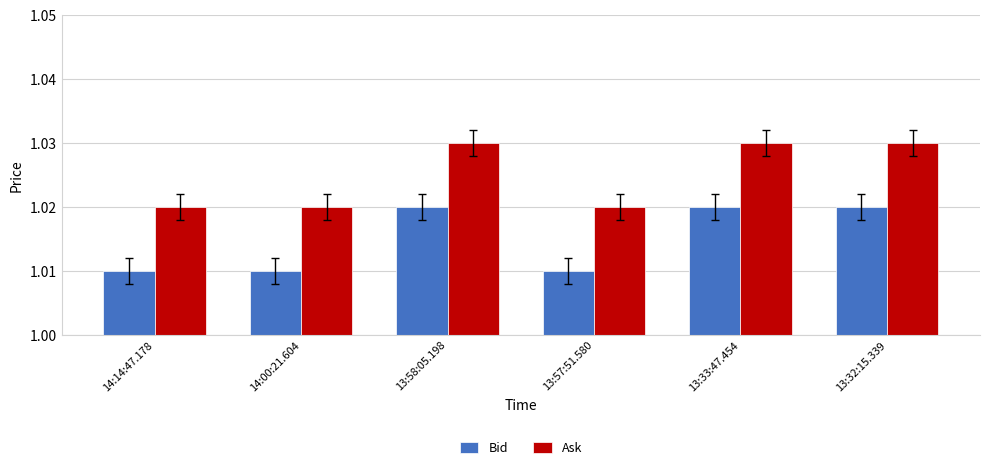

List the series in order of their overall mean, highest first.

Ask, Bid